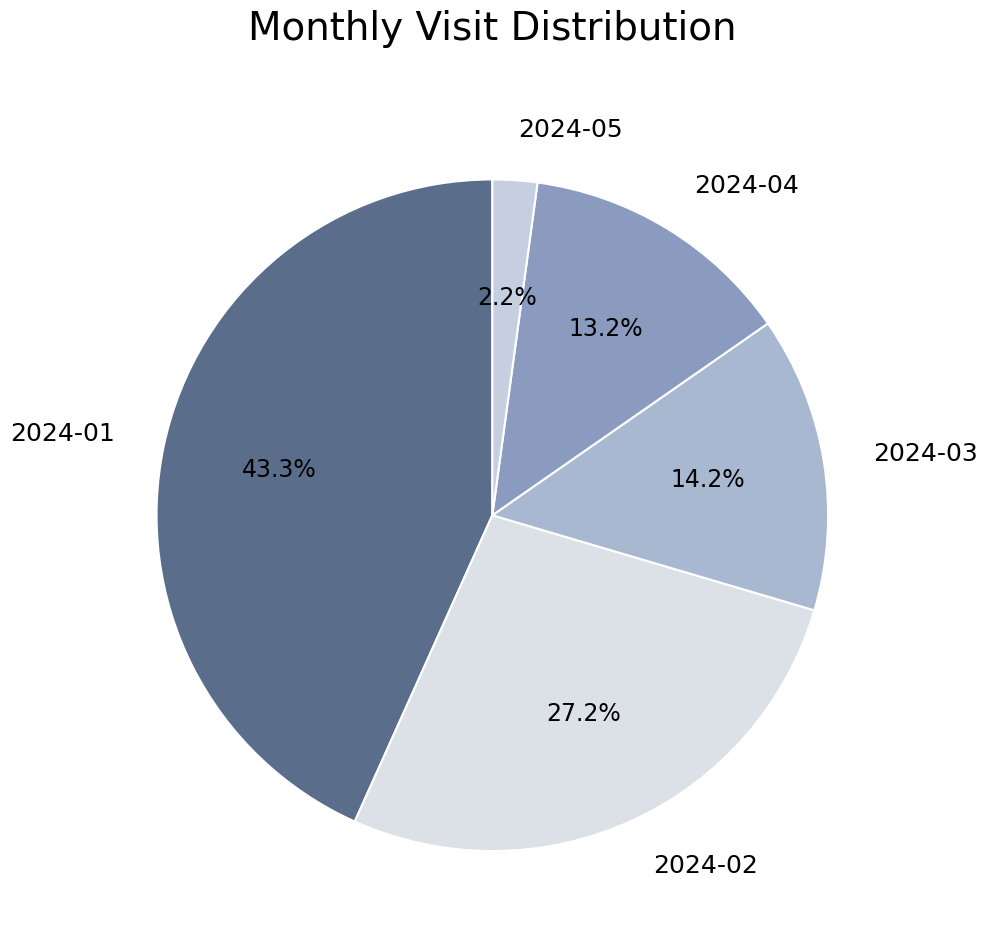

To the nearest percent, what is the difference between the largest and smallest slice percentages?

41%